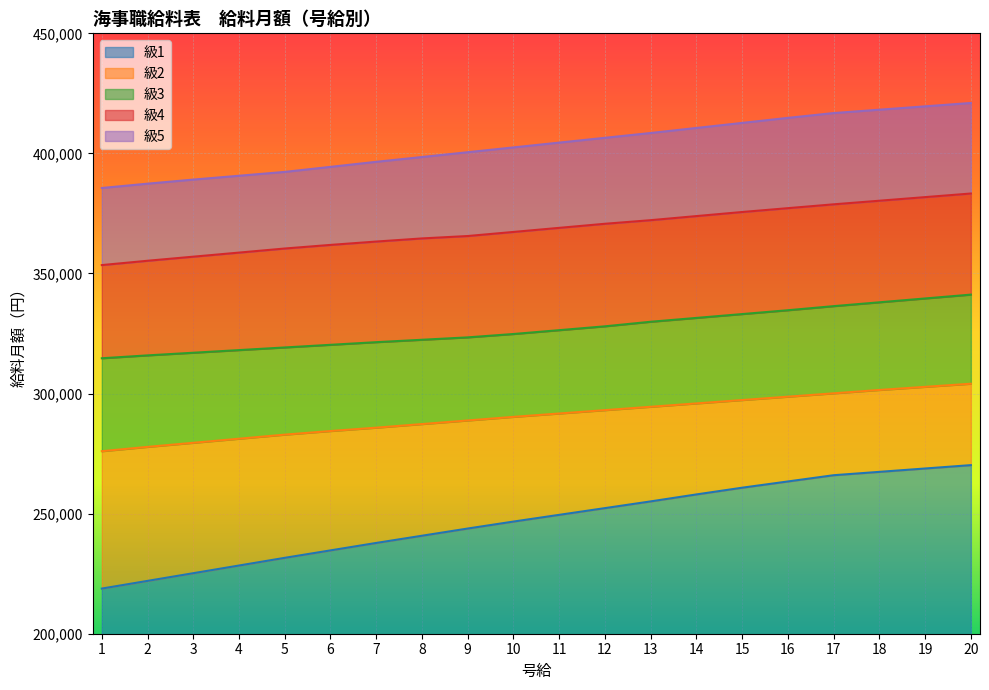

Reading left to right, extract all data points from this chart.

級1: 218800	222000	225200	228400	231600	234700	237800	240800	243800	246700	249500	252300	255100	258000	260800	263400	266000	267400	268800	270200
級2: 276000	277800	279500	281200	282900	284400	285800	287300	288800	290300	291700	293100	294500	295900	297300	298700	300100	301500	302800	304100
級3: 314700	315900	317000	318100	319200	320300	321400	322400	323400	324800	326400	328000	329900	331500	333100	334700	336400	338000	339600	341200
級4: 353500	355300	357000	358700	360400	361900	363300	364600	365600	367300	369000	370700	372200	373900	375600	377200	378800	380300	381800	383300
級5: 385600	387400	389100	390700	392300	394400	396500	398500	400500	402500	404500	406500	408500	410600	412700	414800	416800	418200	419600	421000